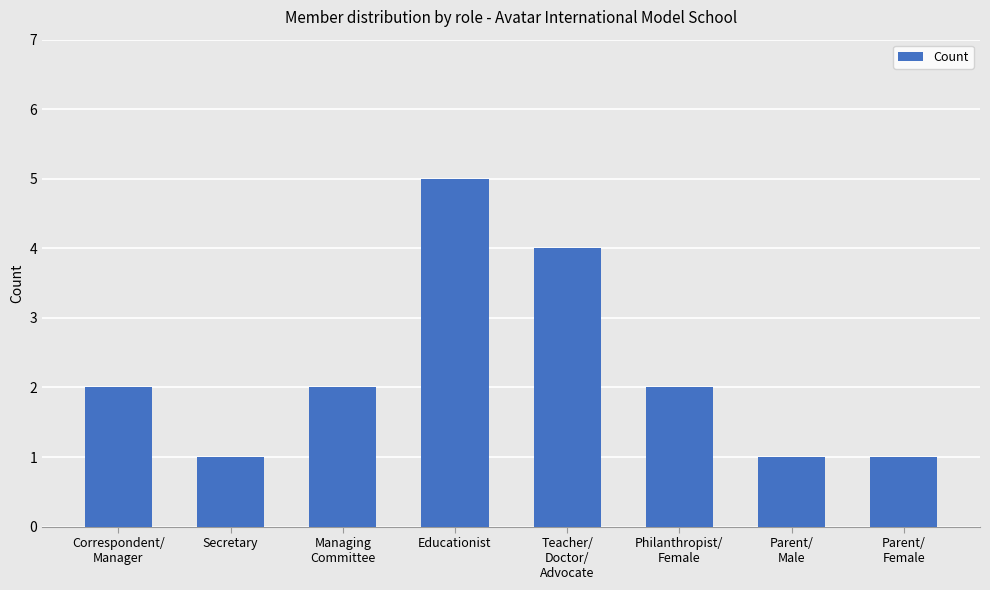

Which category has the highest value across all series?

Educationist